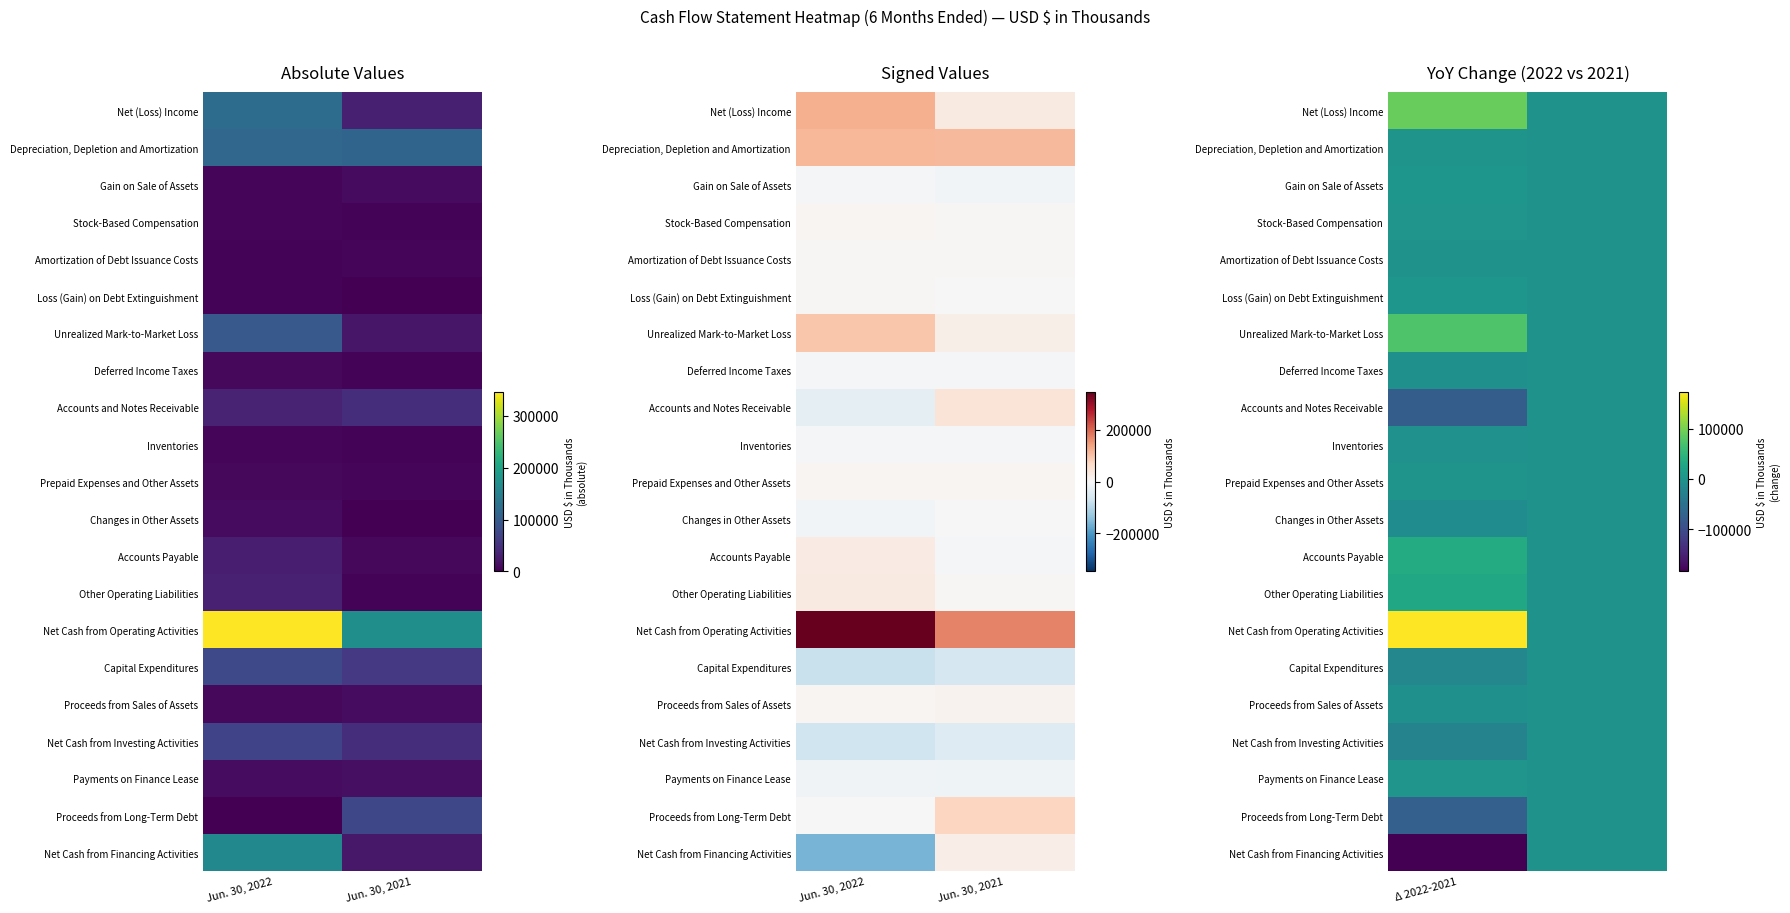

Which category has the highest value across all series?

Δ 2022-2021